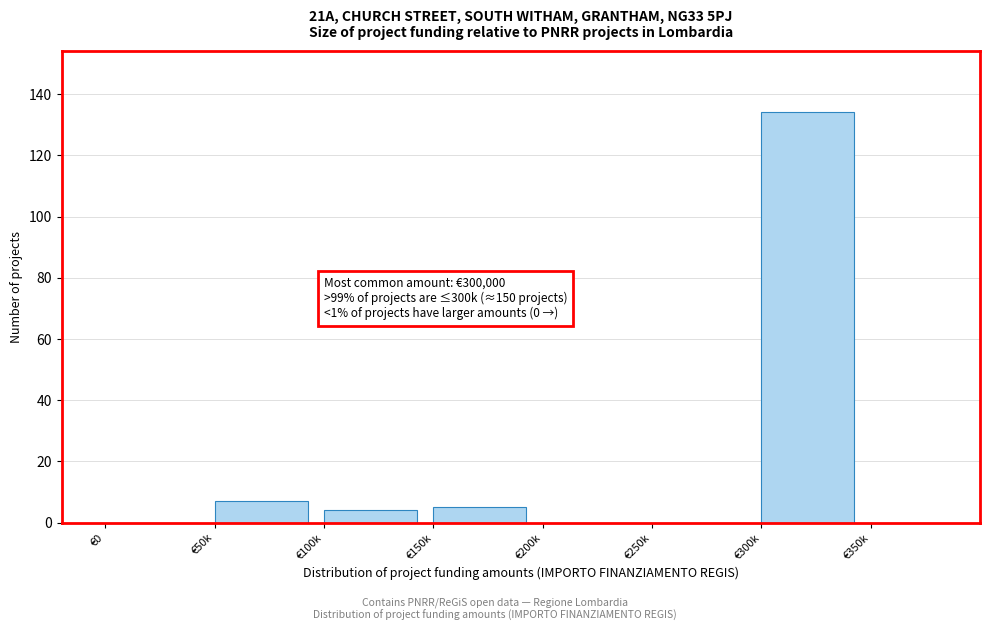

Reading left to right, transcribe all the data shown in this chart.

€0=0	€50k=7	€100k=4	€150k=5	€200k=0	€250k=0	€300k=134